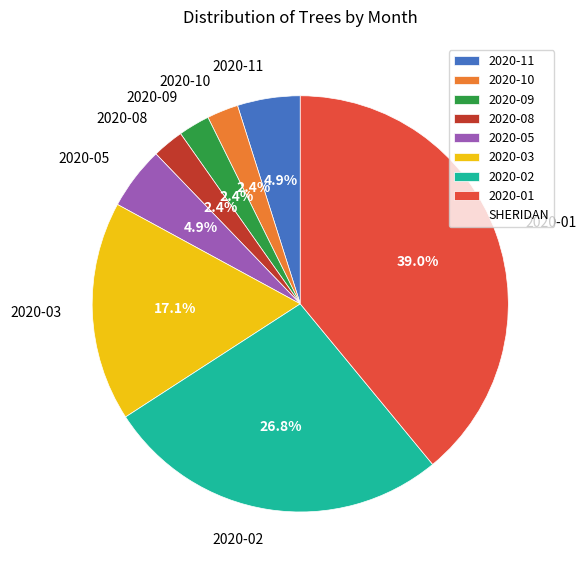

Which slice is the largest?

2020-01